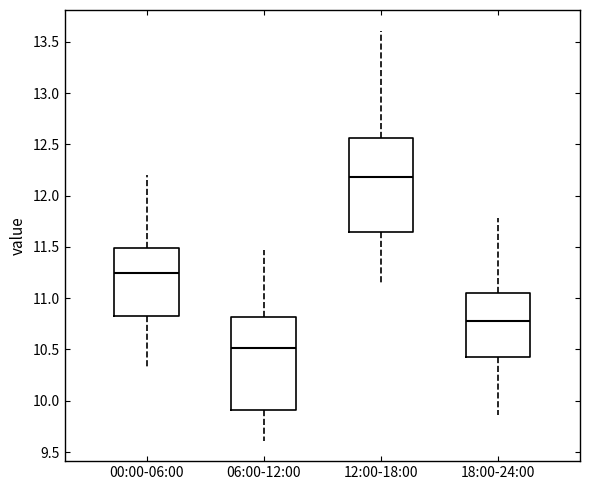

Reading left to right, transcribe this box plot: for each box, give where its median line is, the range the box spans, and where its two whiskers end, as read against the y-axis. The values are not printed on the chart, so give them approximately, as read against the axis.

00:00-06:00: median 11.25, box 10.85 to 11.50, whiskers 10.35 to 12.20
06:00-12:00: median 10.50, box 9.90 to 10.80, whiskers 9.60 to 11.45
12:00-18:00: median 12.20, box 11.65 to 12.55, whiskers 11.15 to 13.60
18:00-24:00: median 10.80, box 10.40 to 11.05, whiskers 9.85 to 11.80